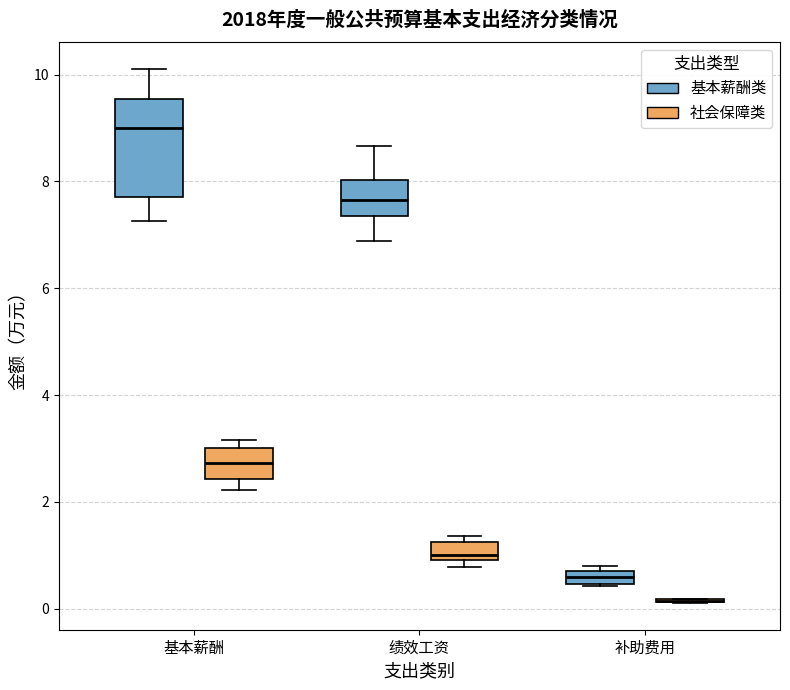

Comparing the boxes themselves (not the whiskers), which one is the tallest?

基本薪酬 (基本薪酬类)